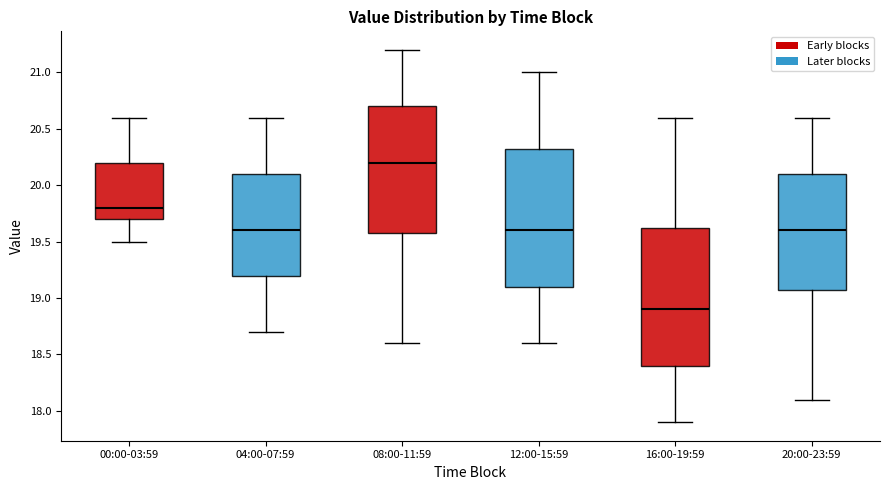

Reading left to right, read every box against the y-axis: the position of its median line, the range the box covers, and the ends of its whiskers. The values are not printed on the chart, so give them approximately, as read against the axis.

00:00-03:59: median 19.80, box 19.70 to 20.20, whiskers 19.50 to 20.60
04:00-07:59: median 19.60, box 19.20 to 20.10, whiskers 18.70 to 20.60
08:00-11:59: median 20.20, box 19.60 to 20.70, whiskers 18.60 to 21.20
12:00-15:59: median 19.60, box 19.10 to 20.35, whiskers 18.60 to 21.00
16:00-19:59: median 18.90, box 18.40 to 19.65, whiskers 17.90 to 20.60
20:00-23:59: median 19.60, box 19.10 to 20.10, whiskers 18.10 to 20.60